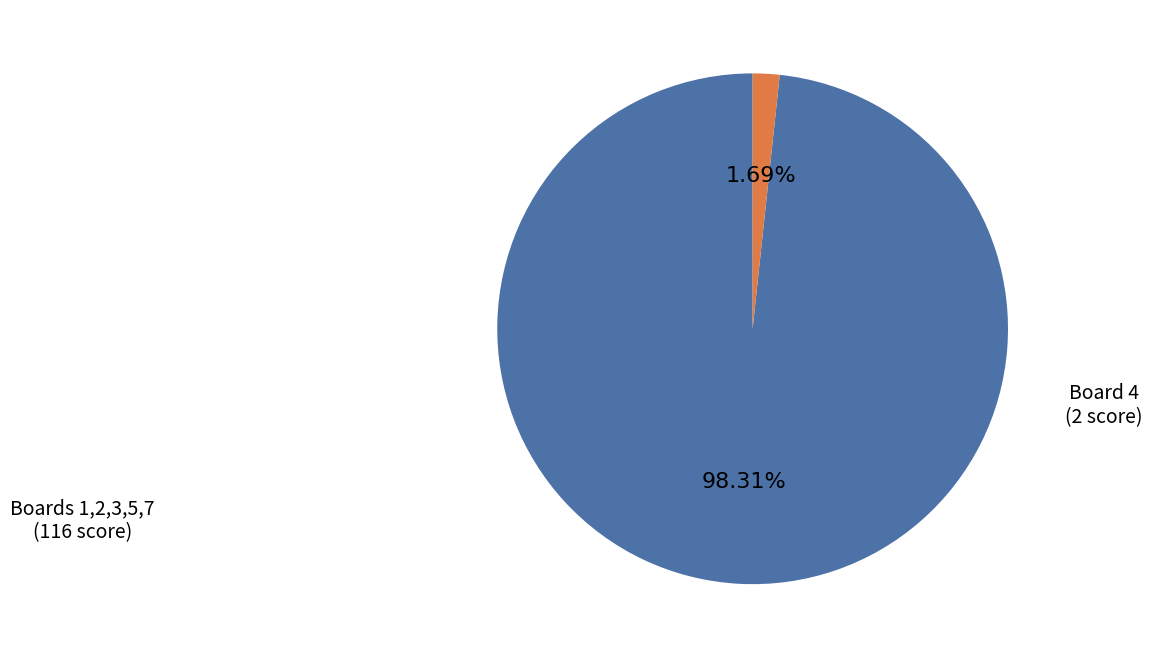

Does any single category account for the majority?

Yes